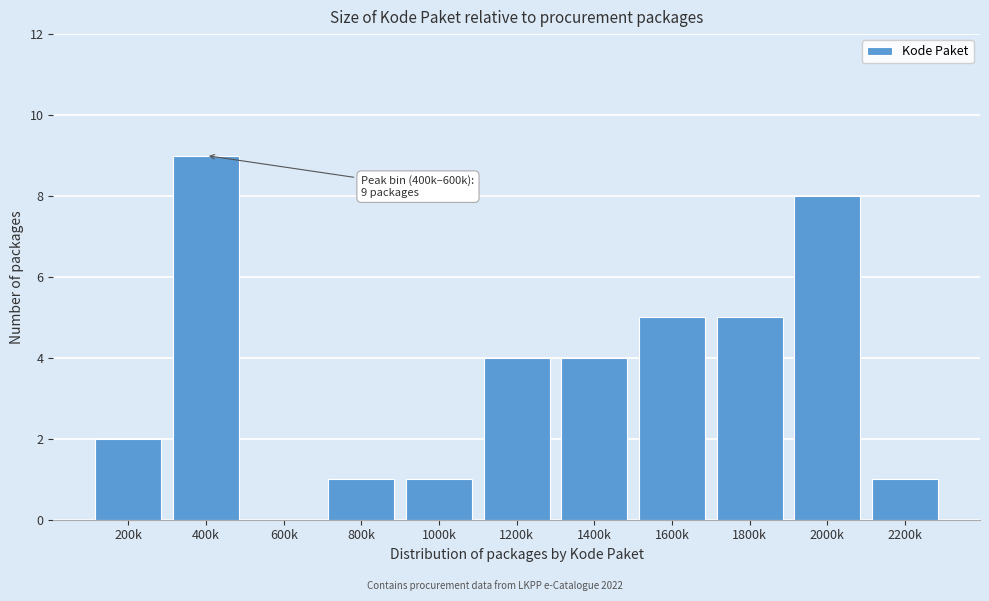

Reading left to right, transcribe all the data shown in this chart.

200k=2	400k=9	600k=0	800k=1	1000k=1	1200k=4	1400k=4	1600k=5	1800k=5	2000k=8	2200k=1